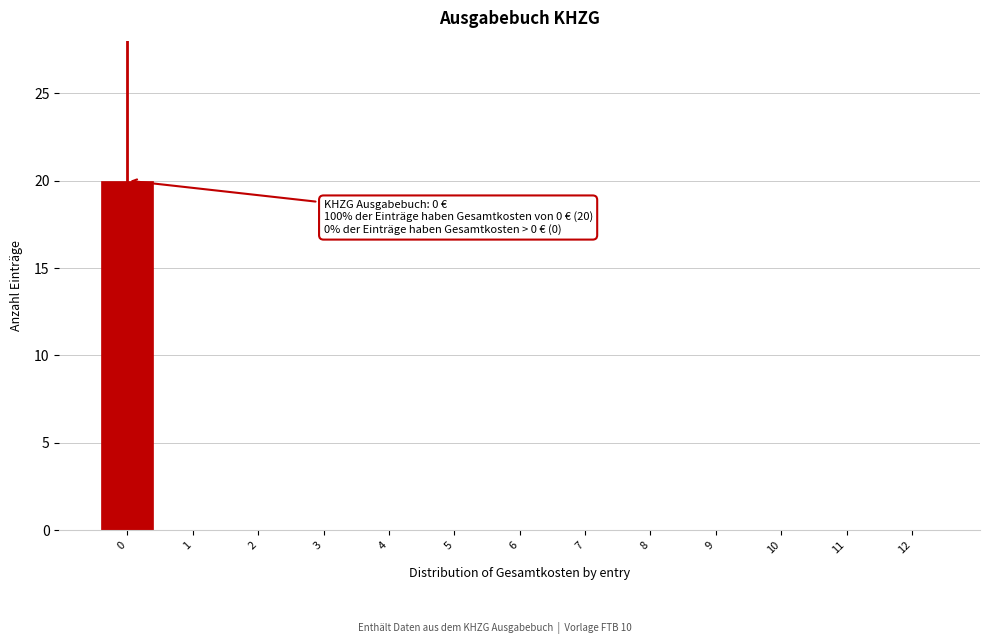

Reading left to right, what are all the values shown in this chart?

0=20	1=0	2=0	3=0	4=0	5=0	6=0	7=0	8=0	9=0	10=0	11=0	12=0